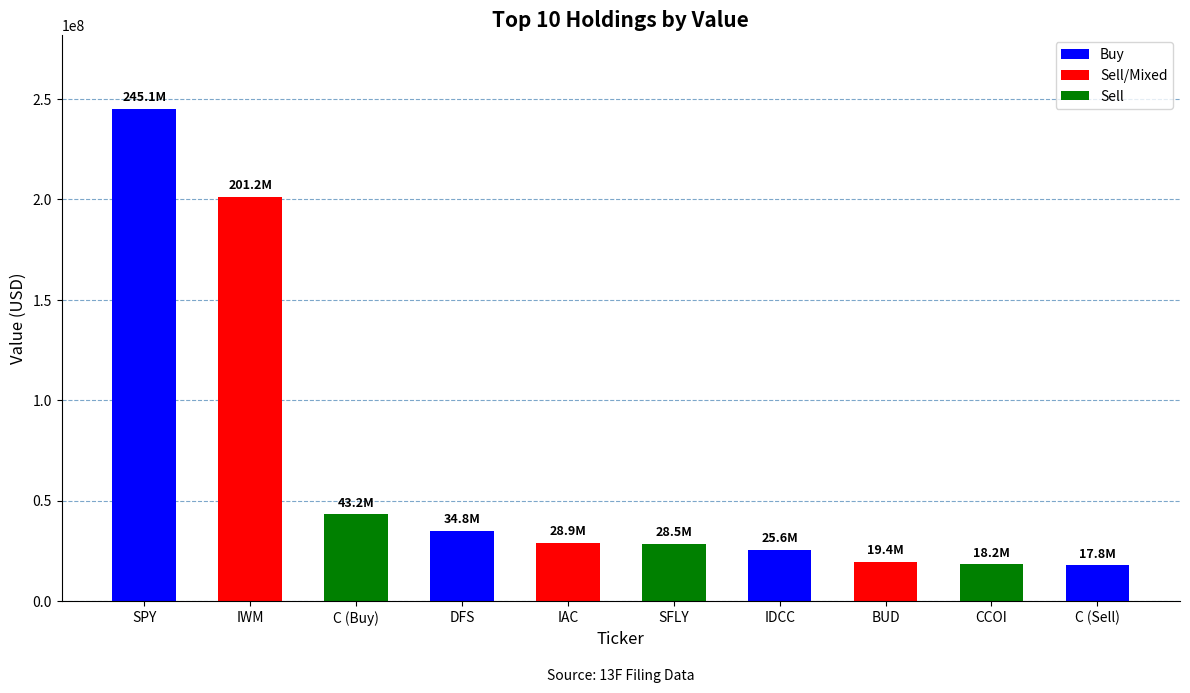

What is the ratio of the value at SFLY to the value at IWM?

0.1